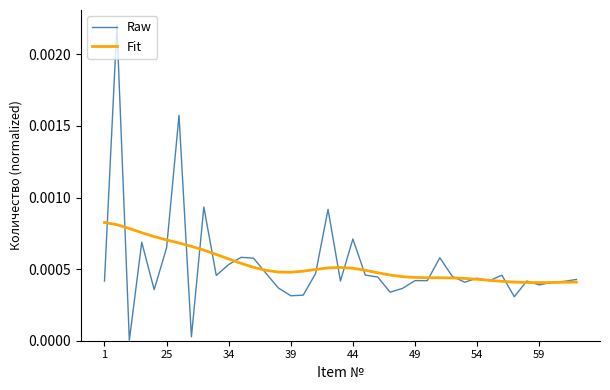

After their last crossing, which series has the higher values: Fit or Raw?

Raw